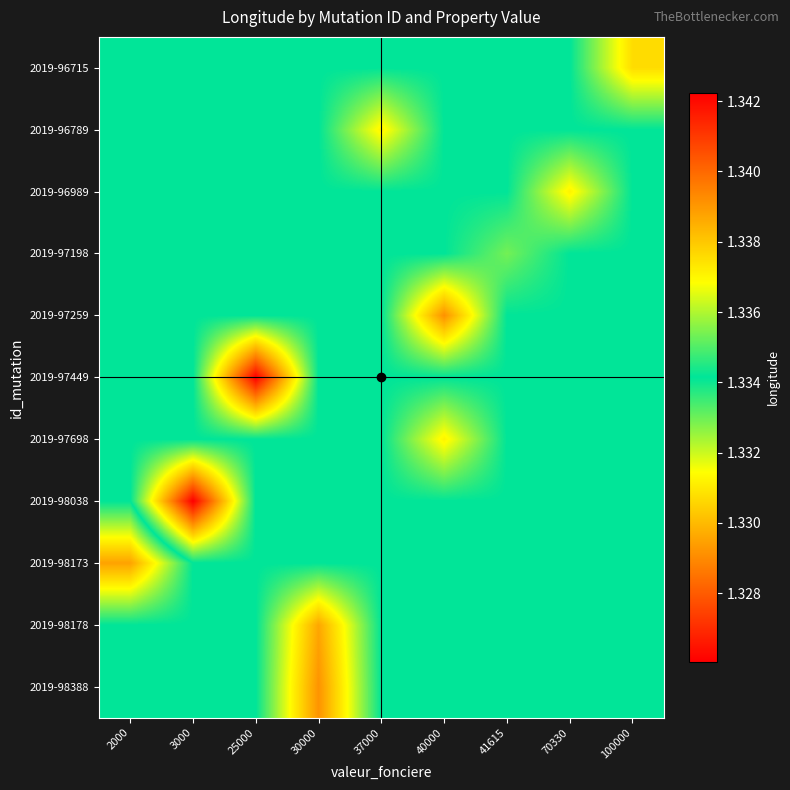

Reading left to right, extract all data points from this chart.

2019-96715: 2000=1.3	3000=1.3	25000=1.3	30000=1.3	37000=1.3	40000=1.3	41615=1.3	70330=1.3	100000=1.3
2019-96789: 2000=1.3	3000=1.3	25000=1.3	30000=1.3	37000=1.3	40000=1.3	41615=1.3	70330=1.3	100000=1.3
2019-96989: 2000=1.3	3000=1.3	25000=1.3	30000=1.3	37000=1.3	40000=1.3	41615=1.3	70330=1.3	100000=1.3
2019-97198: 2000=1.3	3000=1.3	25000=1.3	30000=1.3	37000=1.3	40000=1.3	41615=1.3	70330=1.3	100000=1.3
2019-97259: 2000=1.3	3000=1.3	25000=1.3	30000=1.3	37000=1.3	40000=1.3	41615=1.3	70330=1.3	100000=1.3
2019-97449: 2000=1.3	3000=1.3	25000=1.3	30000=1.3	37000=1.3	40000=1.3	41615=1.3	70330=1.3	100000=1.3
2019-97698: 2000=1.3	3000=1.3	25000=1.3	30000=1.3	37000=1.3	40000=1.3	41615=1.3	70330=1.3	100000=1.3
2019-98038: 2000=1.3	3000=1.3	25000=1.3	30000=1.3	37000=1.3	40000=1.3	41615=1.3	70330=1.3	100000=1.3
2019-98173: 2000=1.3	3000=1.3	25000=1.3	30000=1.3	37000=1.3	40000=1.3	41615=1.3	70330=1.3	100000=1.3
2019-98178: 2000=1.3	3000=1.3	25000=1.3	30000=1.3	37000=1.3	40000=1.3	41615=1.3	70330=1.3	100000=1.3
2019-98388: 2000=1.3	3000=1.3	25000=1.3	30000=1.3	37000=1.3	40000=1.3	41615=1.3	70330=1.3	100000=1.3